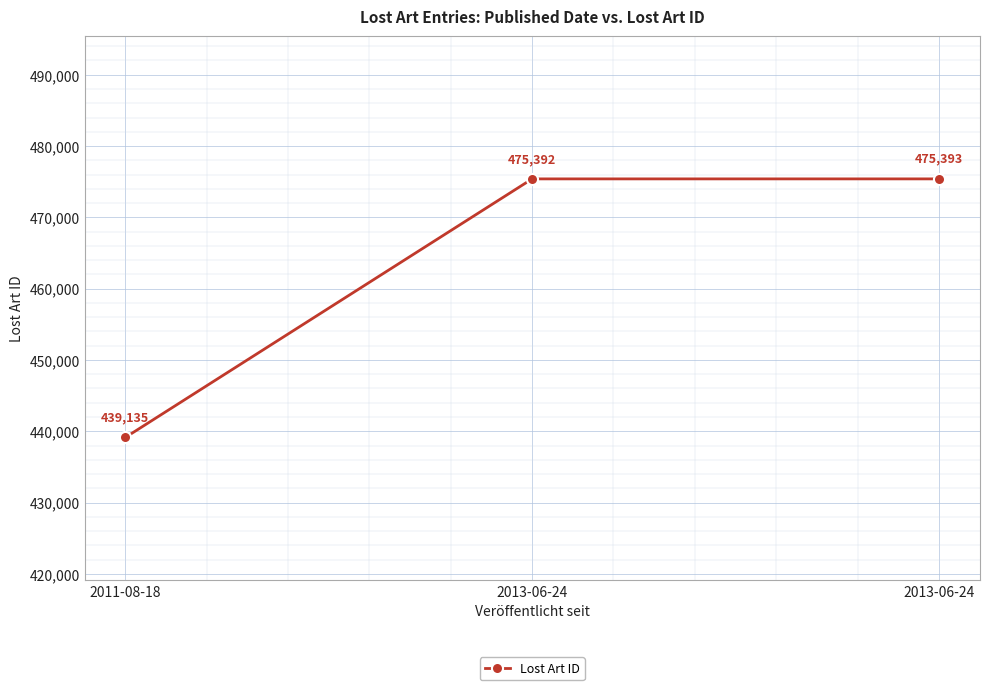

Reading left to right, list all the values displayed in this chart.

2011-08-18=439135	2013-06-24=475392	2013-06-24=475393